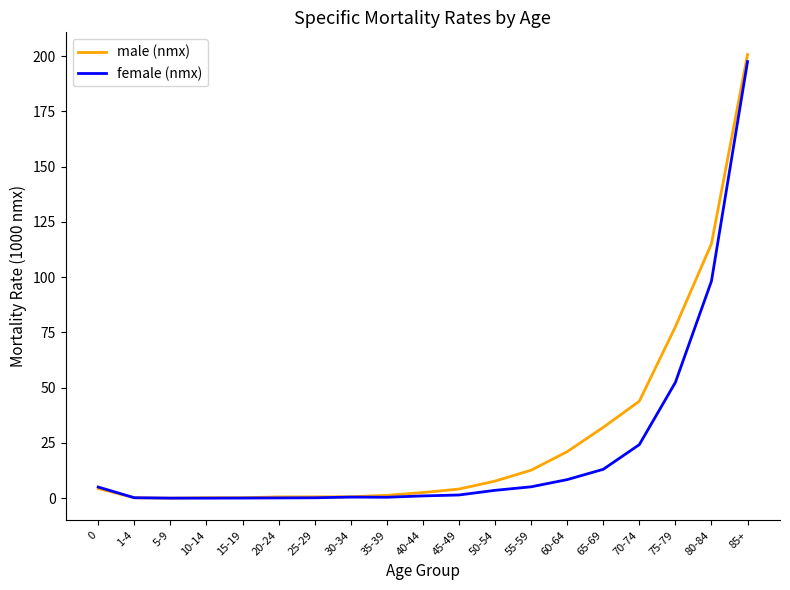

The female (nmx) series shows 197.5 at 85+. True or false?

True